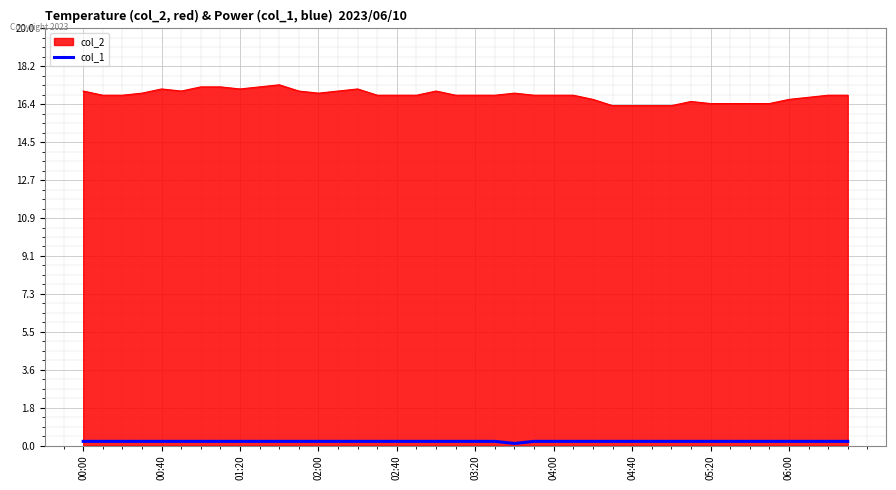

Which series has the largest range (max minus min)?

col_2